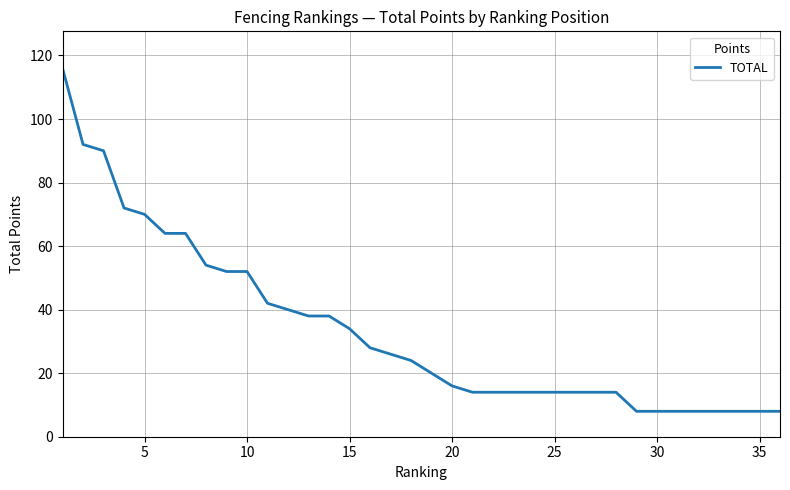

What is the difference between the maximum and minimum values?

108